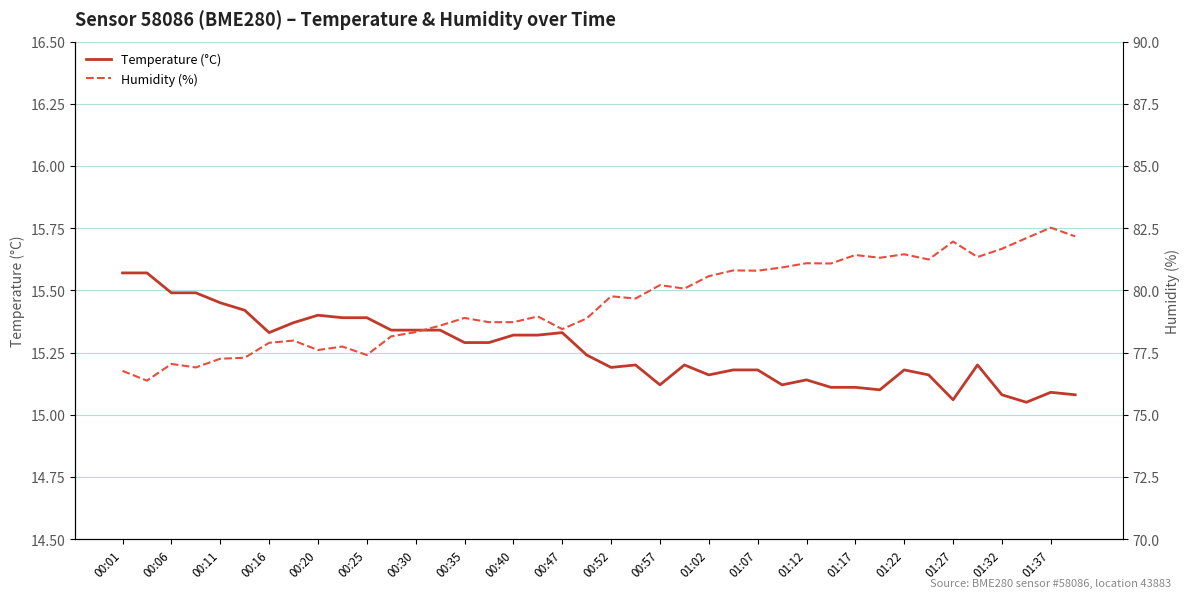

What is the highest value of the Humidity (%) series?

82.5